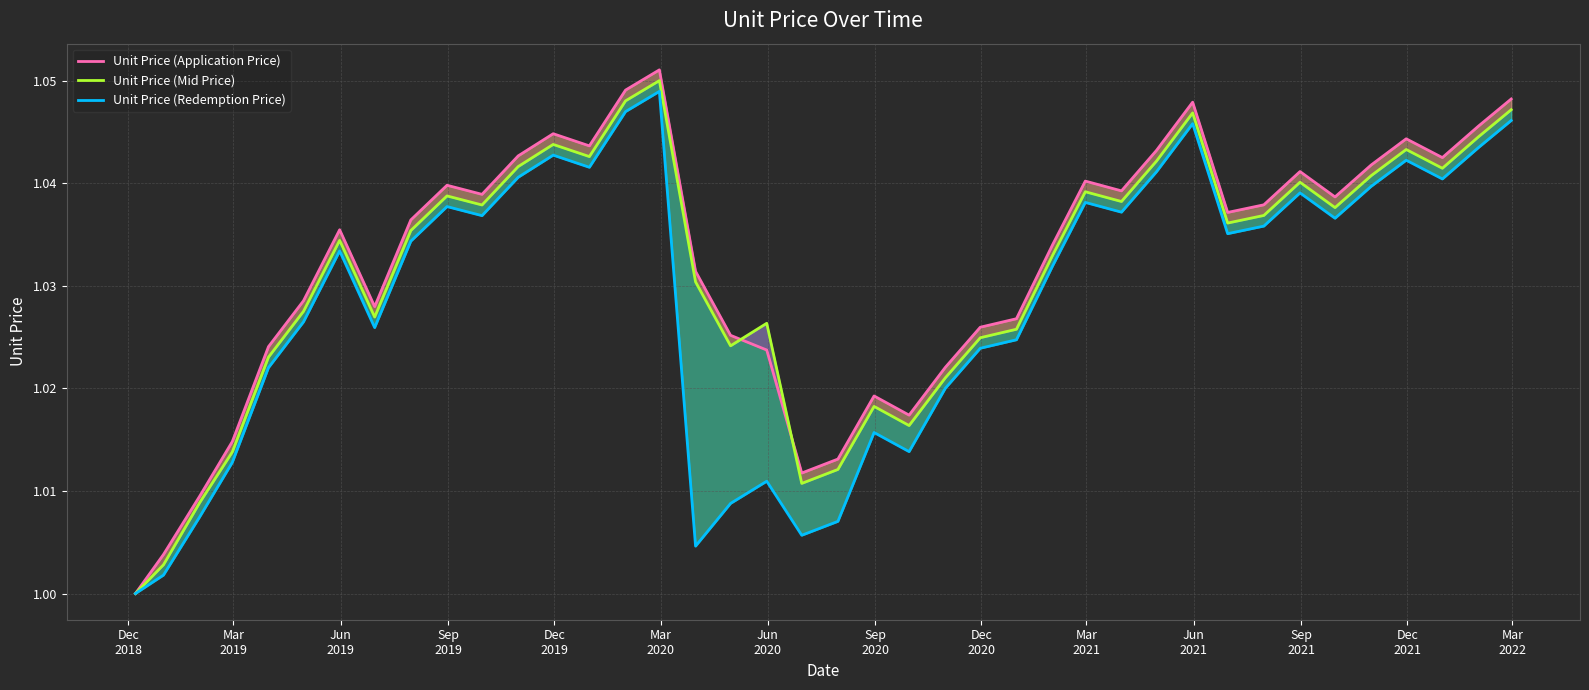

True or false: Unit Price (Mid Price) has a value of 1.0 at Jun
2021.

True